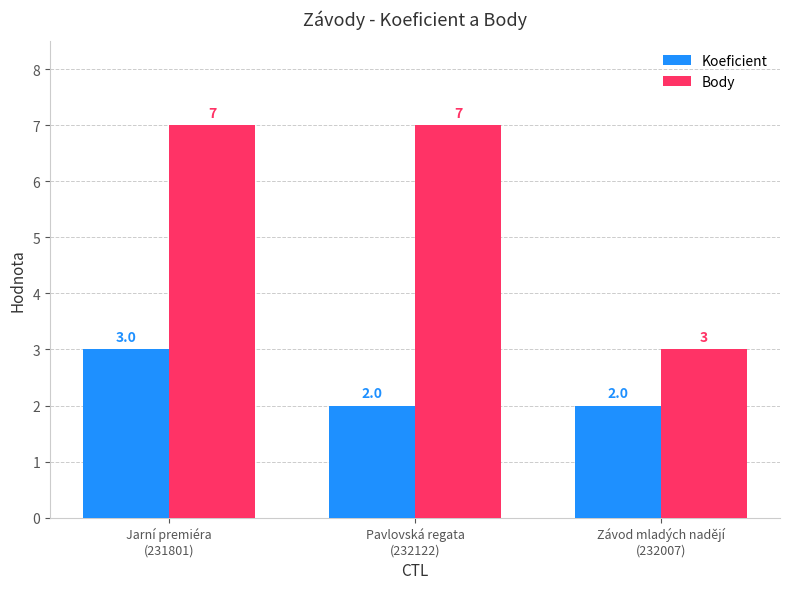

Count the Koeficient values in the range 2 to 3.

3